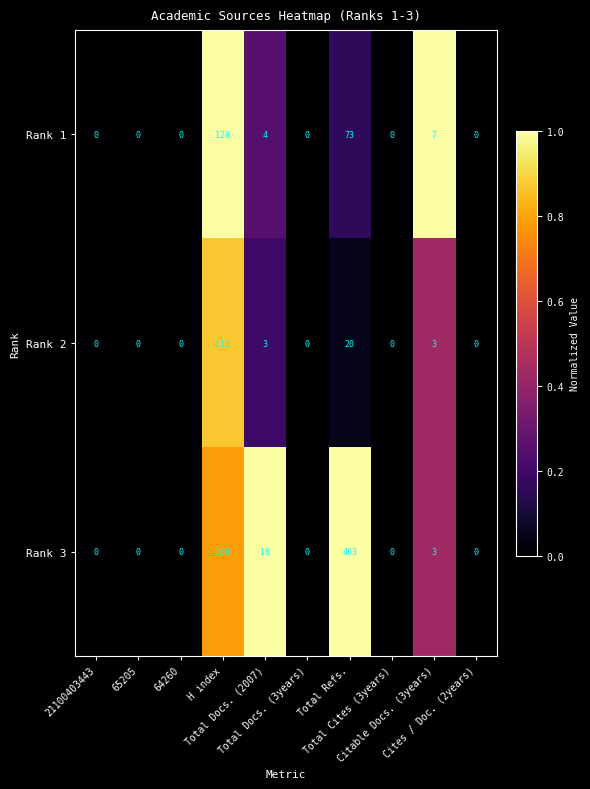

Which series has the largest total across all categories?

Rank 3